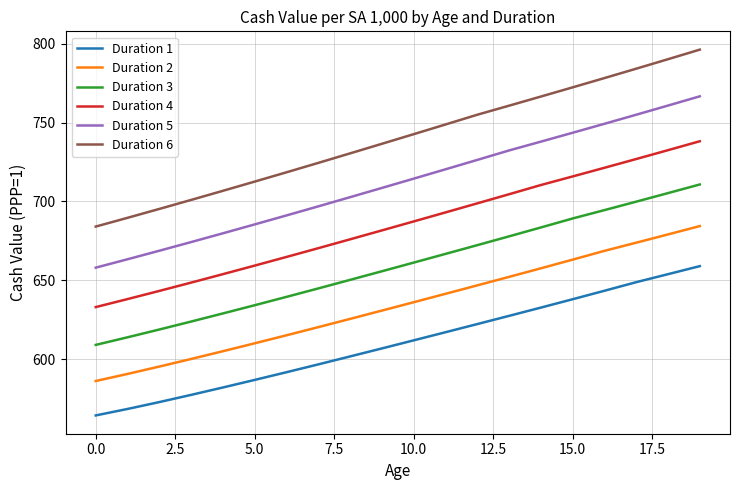

True or false: Duration 4 has more than 0 points higher than both neighbors.

False